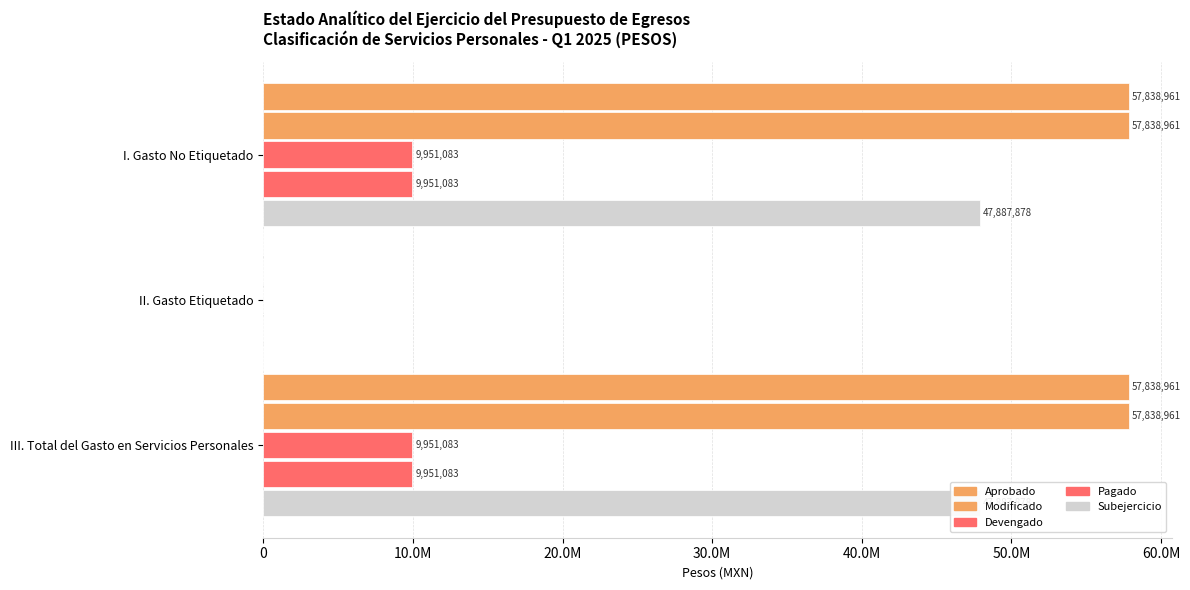

What position from the left is I. Gasto No Etiquetado?

1